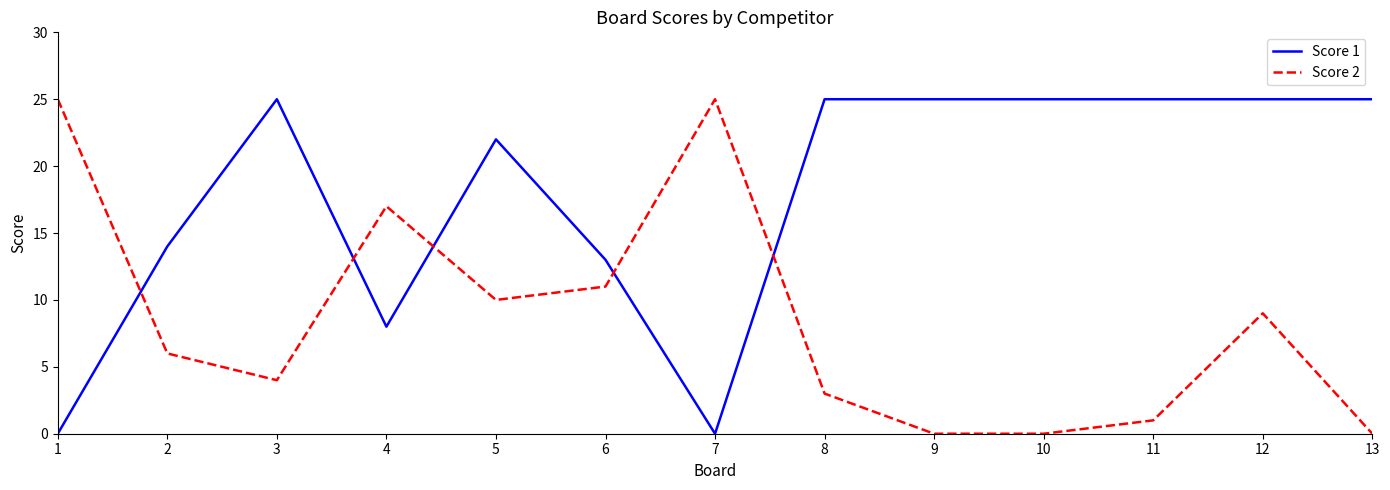

How many times do Score 1 and Score 2 cross each other?

5